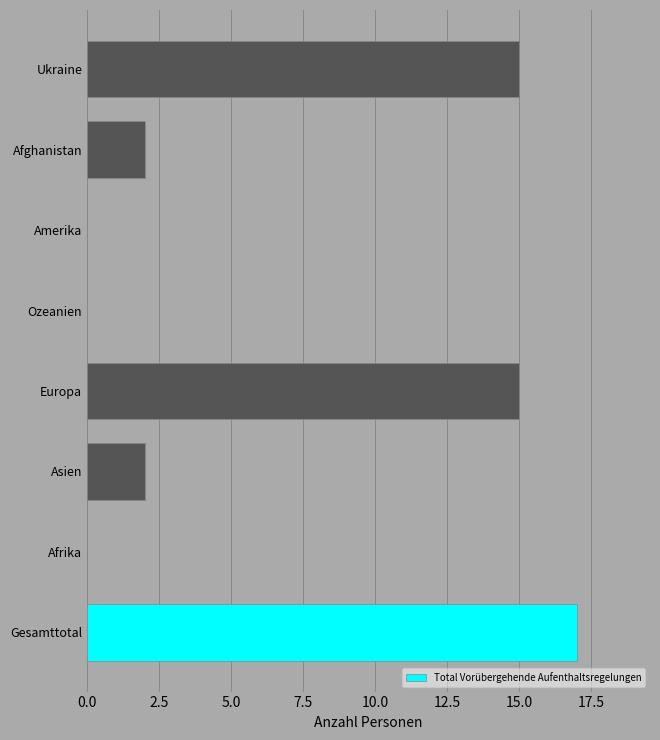

What is the average value?

6